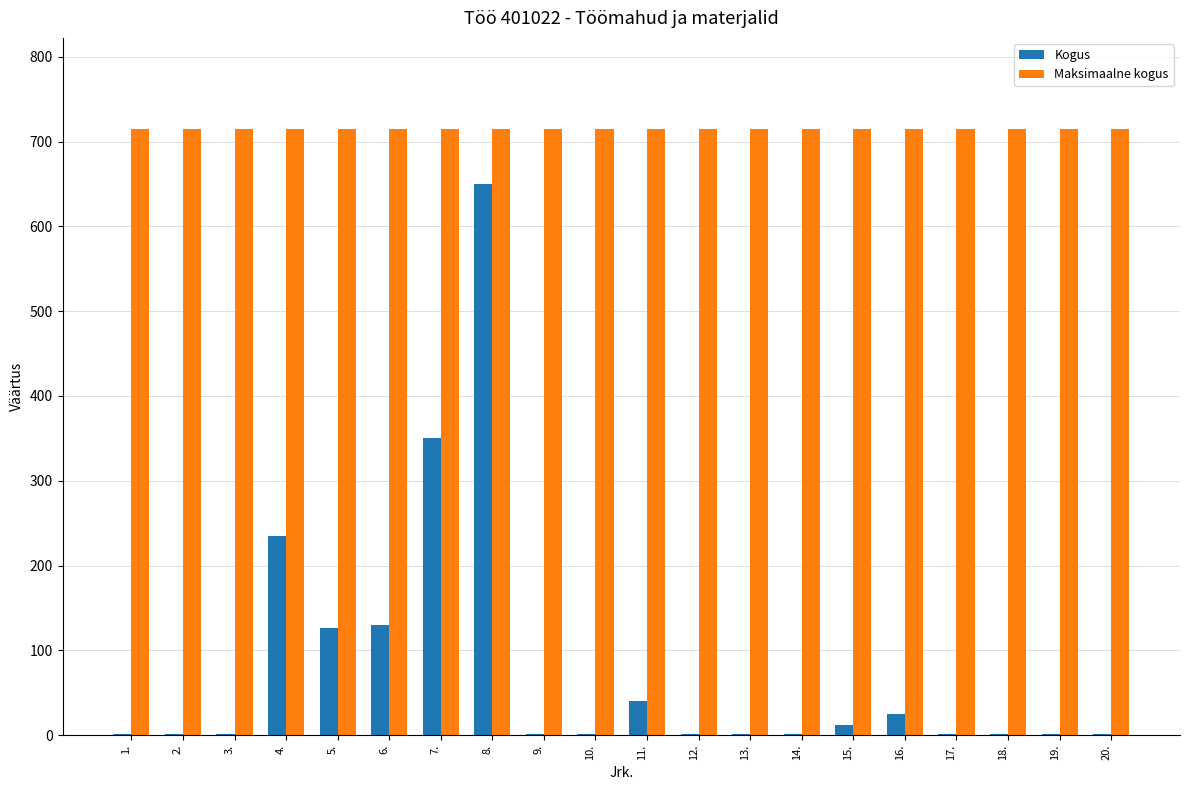

What is the sum of all Maksimaalne kogus values?

14300.0